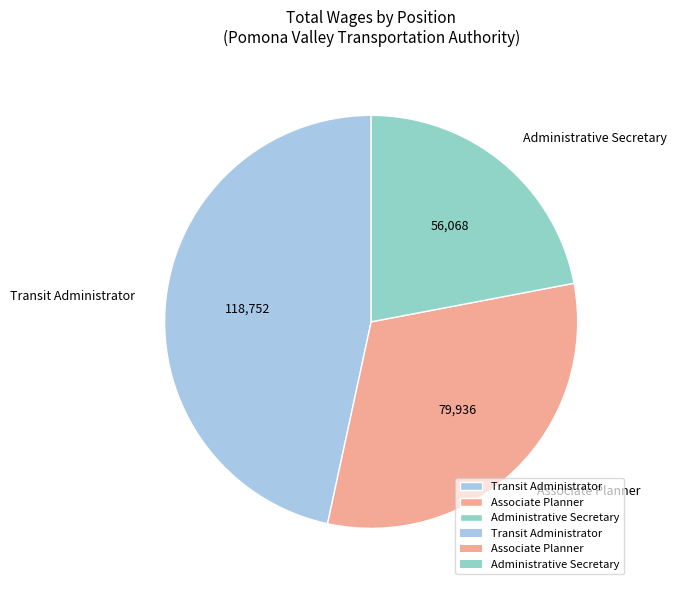

Approximately how many times larger is the value at Associate Planner compared to Transit Administrator?

0.7